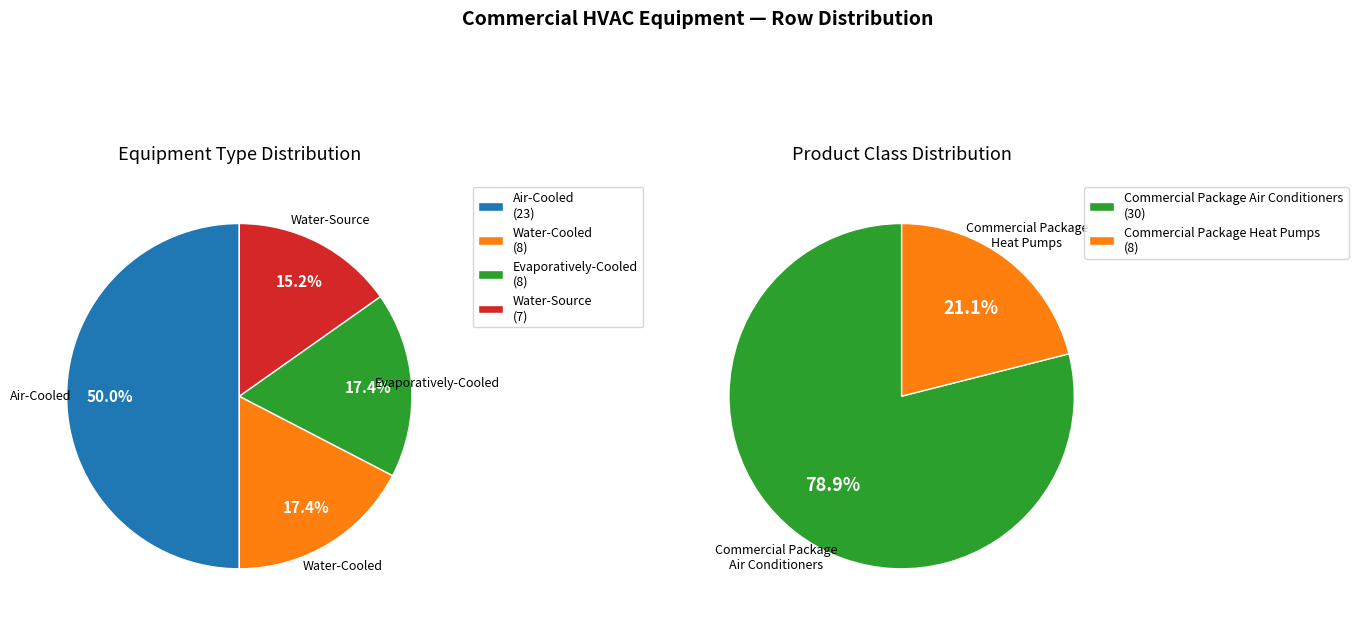

Is it true that Water-Source is 18% of the pie?

False